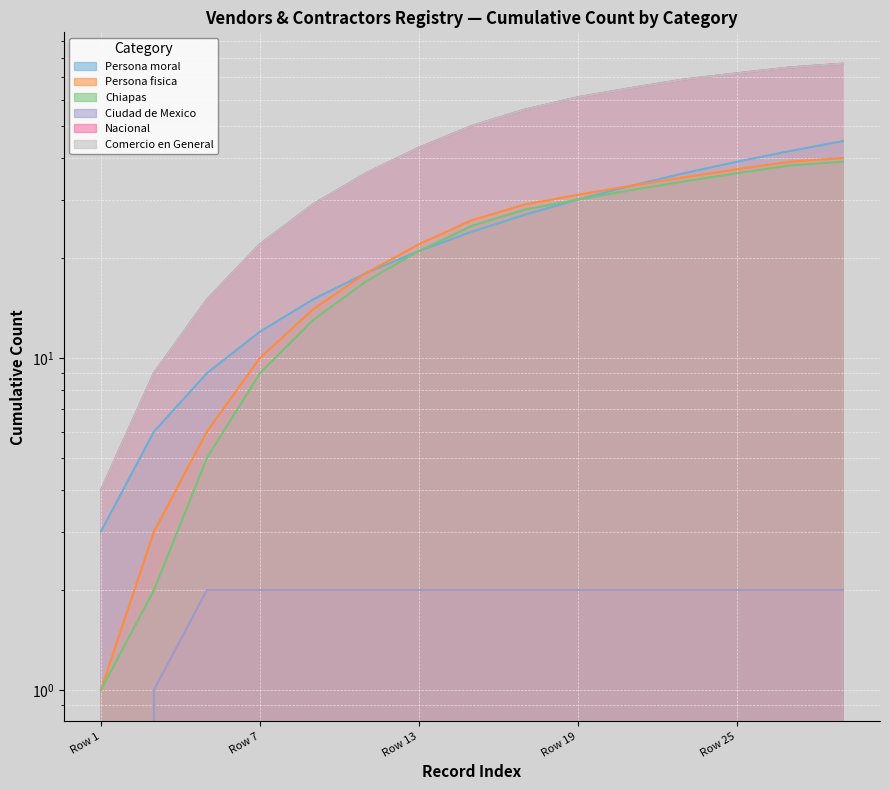

Reading left to right, what are all the values shown in this chart?

Persona moral: Row 1=3	Row 3=6	Row 5=9	Row 7=12	Row 9=15	Row 11=18	Row 13=21	Row 15=24	Row 17=27	Row 19=30	Row 21=33	Row 23=36	Row 25=39	Row 27=42	Row 29=45
Persona fisica: Row 1=1	Row 3=3	Row 5=6	Row 7=10	Row 9=14	Row 11=18	Row 13=22	Row 15=26	Row 17=29	Row 19=31	Row 21=33	Row 23=35	Row 25=37	Row 27=39	Row 29=40
Chiapas: Row 1=1	Row 3=2	Row 5=5	Row 7=9	Row 9=13	Row 11=17	Row 13=21	Row 15=25	Row 17=28	Row 19=30	Row 21=32	Row 23=34	Row 25=36	Row 27=38	Row 29=39
Ciudad de Mexico: Row 1=0	Row 3=1	Row 5=2	Row 7=2	Row 9=2	Row 11=2	Row 13=2	Row 15=2	Row 17=2	Row 19=2	Row 21=2	Row 23=2	Row 25=2	Row 27=2	Row 29=2
Nacional: Row 1=4	Row 3=9	Row 5=15	Row 7=22	Row 9=29	Row 11=36	Row 13=43	Row 15=50	Row 17=56	Row 19=61	Row 21=65	Row 23=69	Row 25=72	Row 27=75	Row 29=77
Comercio en General: Row 1=4	Row 3=9	Row 5=15	Row 7=22	Row 9=29	Row 11=36	Row 13=43	Row 15=50	Row 17=56	Row 19=61	Row 21=65	Row 23=69	Row 25=72	Row 27=75	Row 29=77